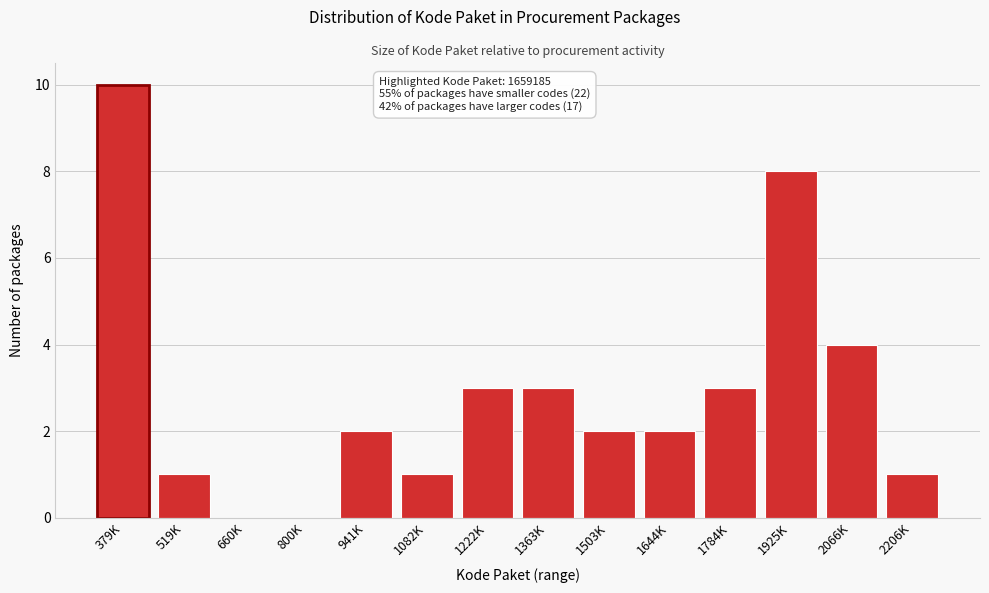

Reading right to left, transcribe all the data shown in this chart.

2206K=1	2066K=4	1925K=8	1784K=3	1644K=2	1503K=2	1363K=3	1222K=3	1082K=1	941K=2	800K=0	660K=0	519K=1	379K=10